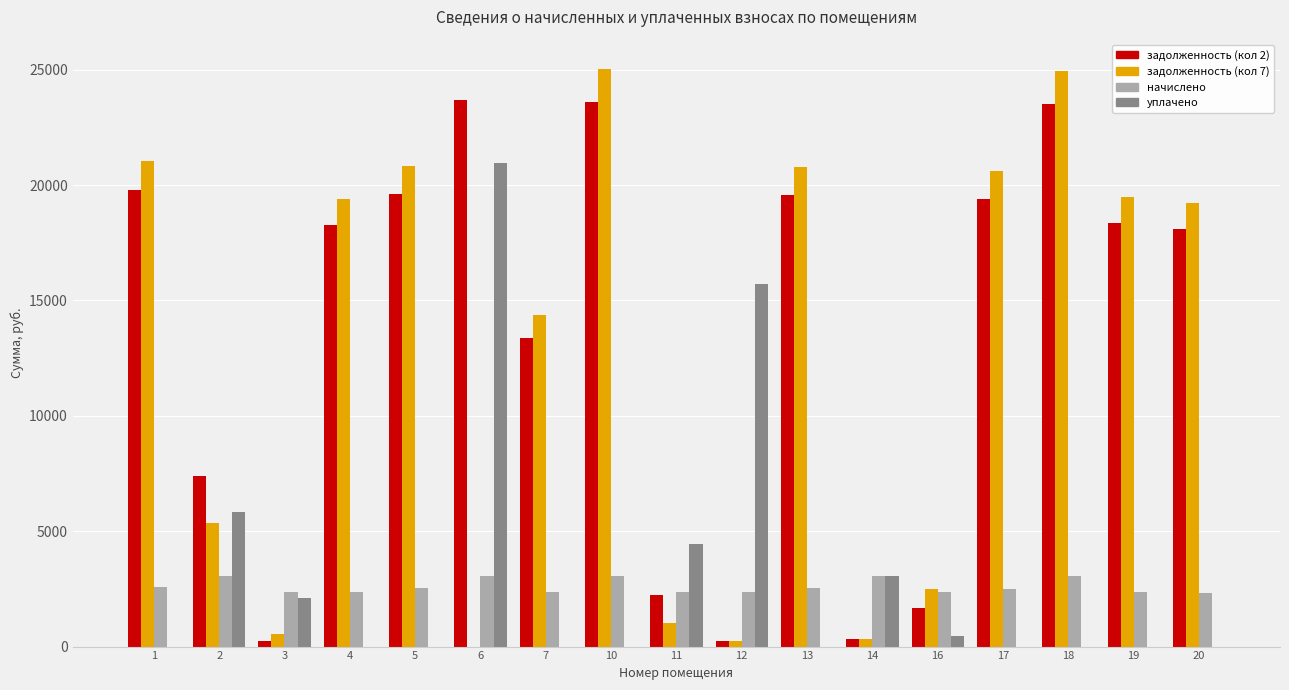

Which series has the largest total across all categories?

задолженность (кол 2)